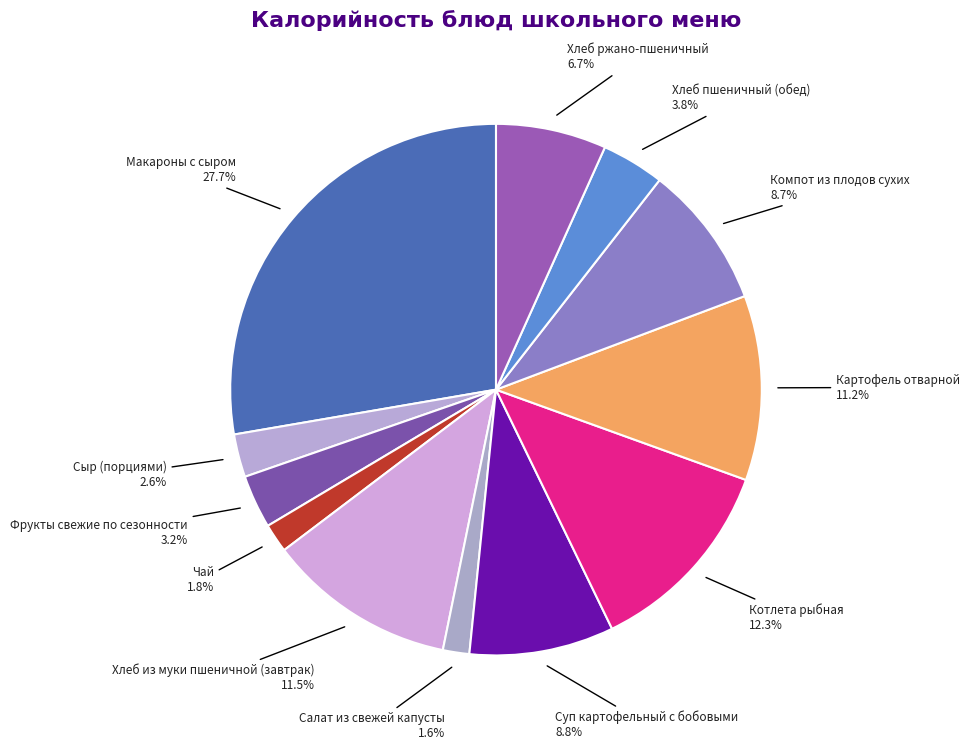

What percentage is the Картофель отварной slice, to the nearest percent?

11%